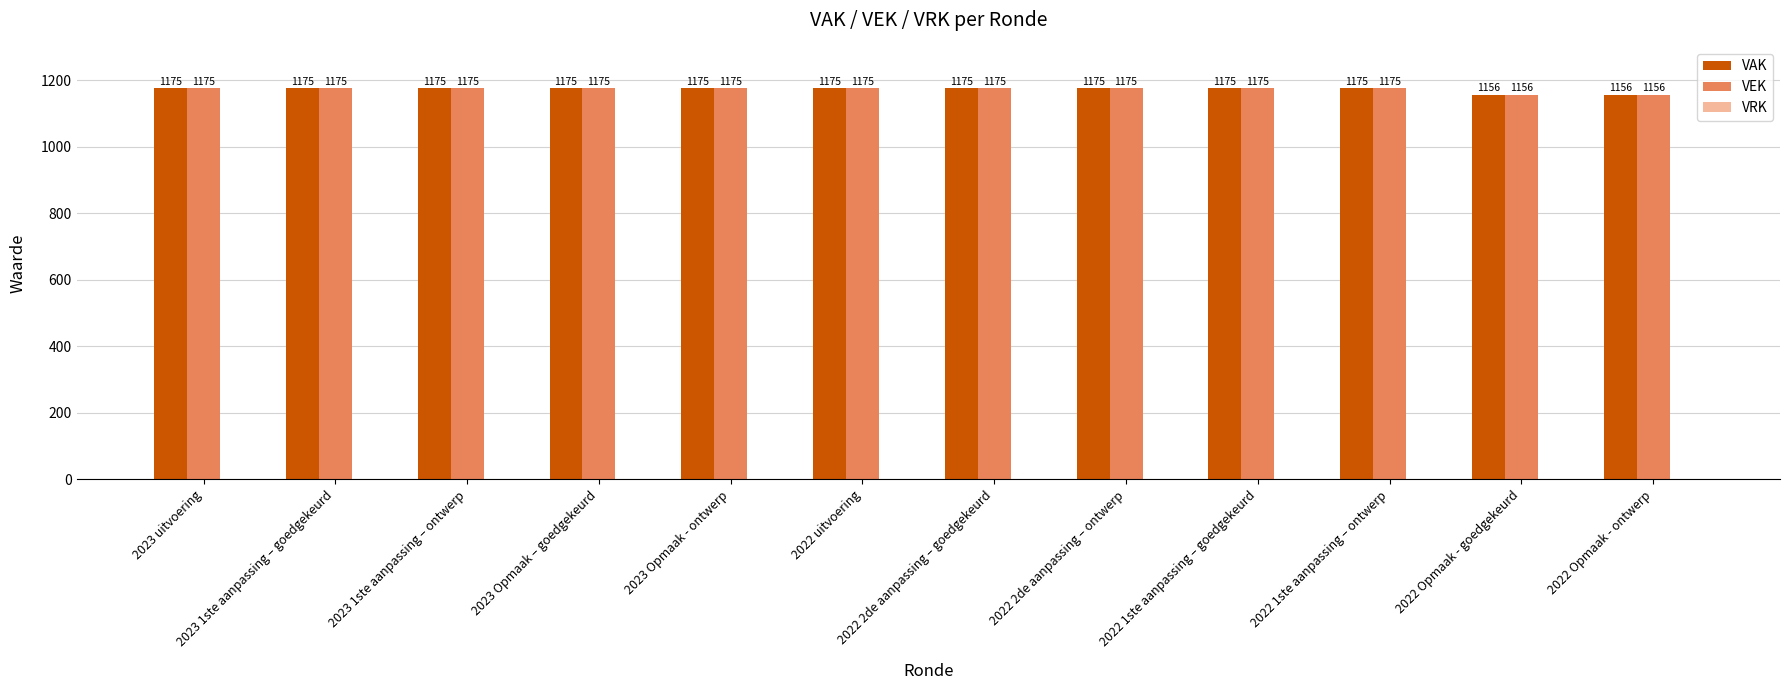

What is the total value across all series at 2022 1ste aanpassing – ontwerp?

2350